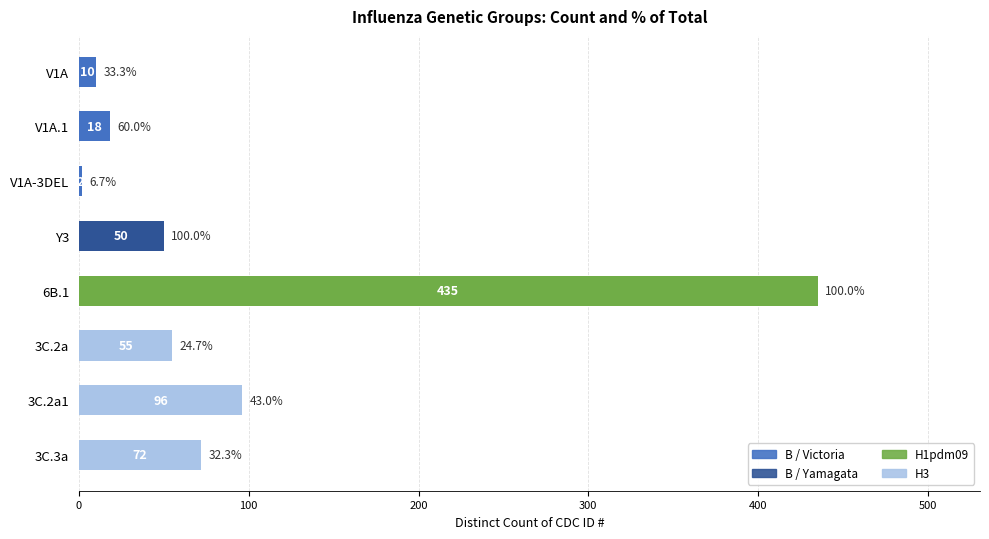

What is the average value?

92